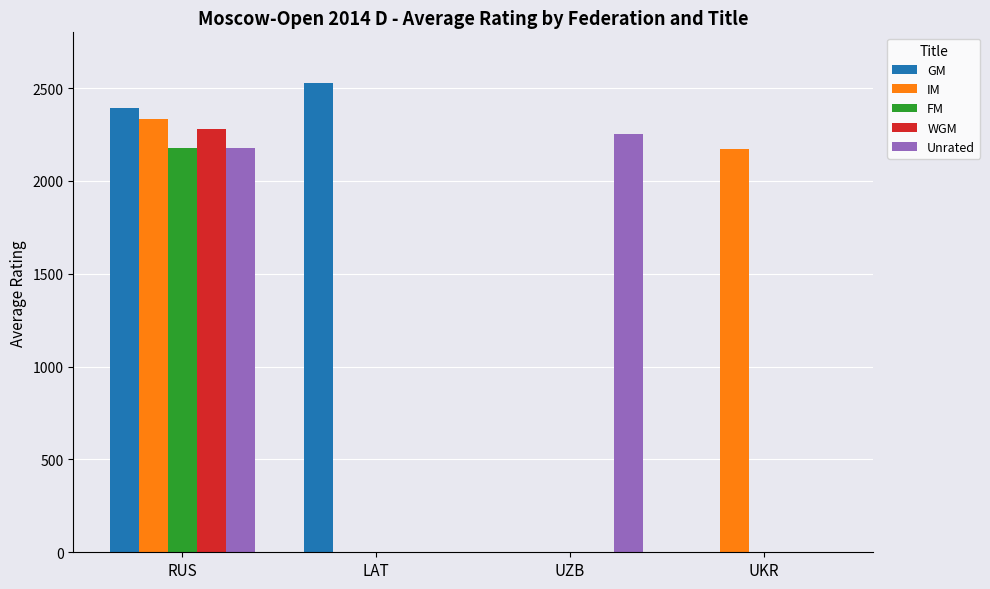

Reading left to right, what are all the values shown in this chart?

GM: 2392	2528	0	0
IM: 2331	0	0	2172
FM: 2177	0	0	0
WGM: 2282	0	0	0
Unrated: 2178	0	2255	0